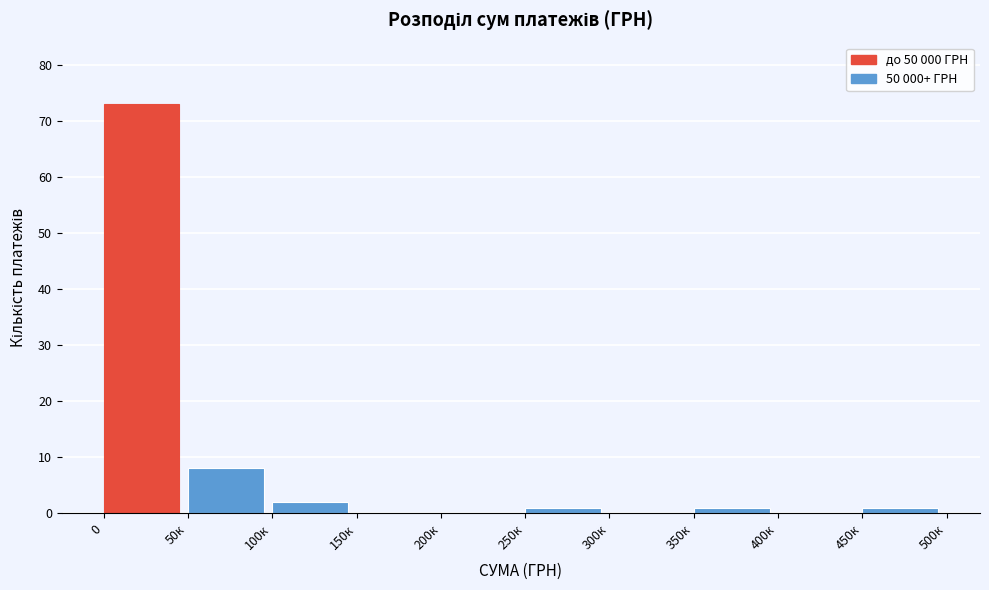

Reading left to right, extract all data points from this chart.

0=73	50к=8	100к=2	150к=0	200к=0	250к=1	300к=0	350к=1	400к=0	450к=1